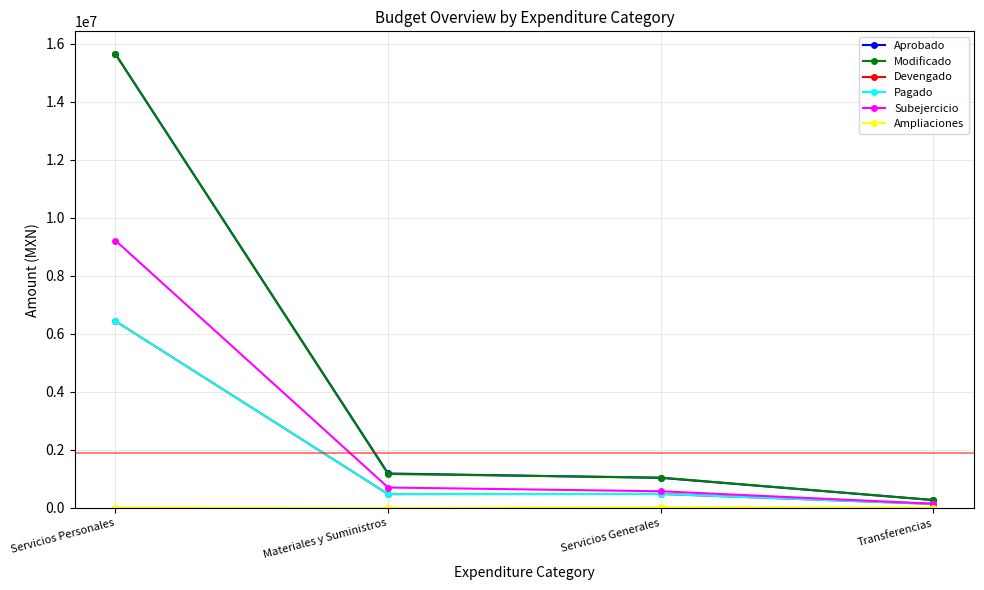

Is this an area chart (filled region under the line)?

No